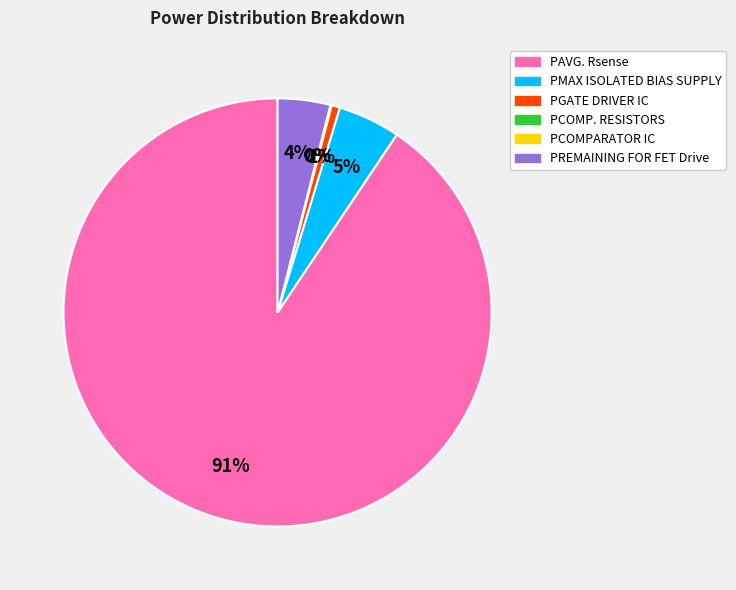

Is there a majority slice in this chart?

Yes